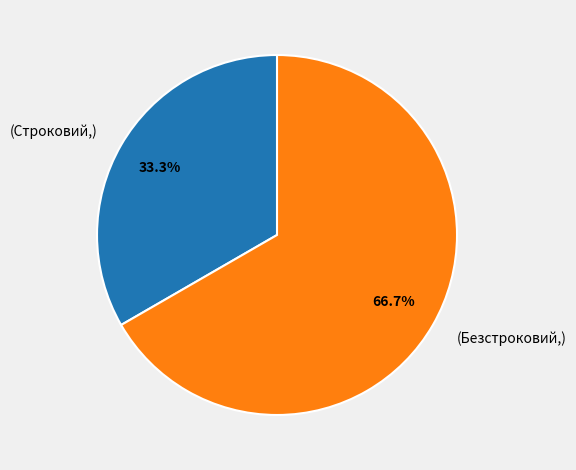

Which slice represents more than half of the pie?

(Безстроковий,)